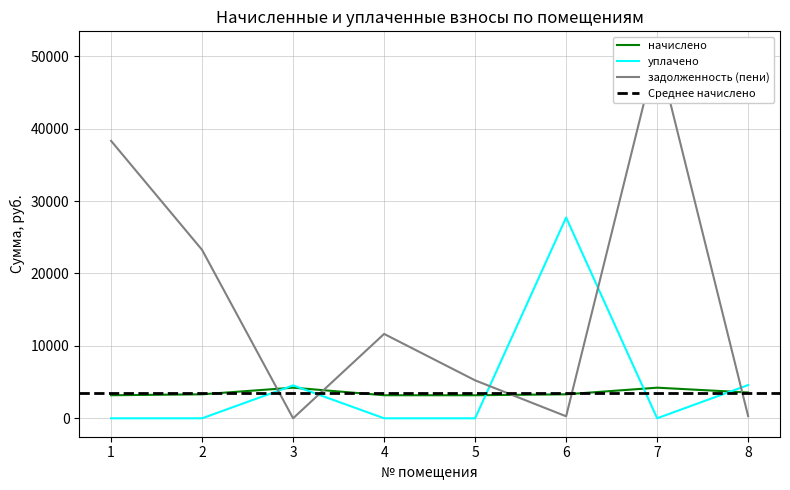

List the labels in order of уплачено value, smallest first.

1, 2, 4, 5, 7, 3, 8, 6